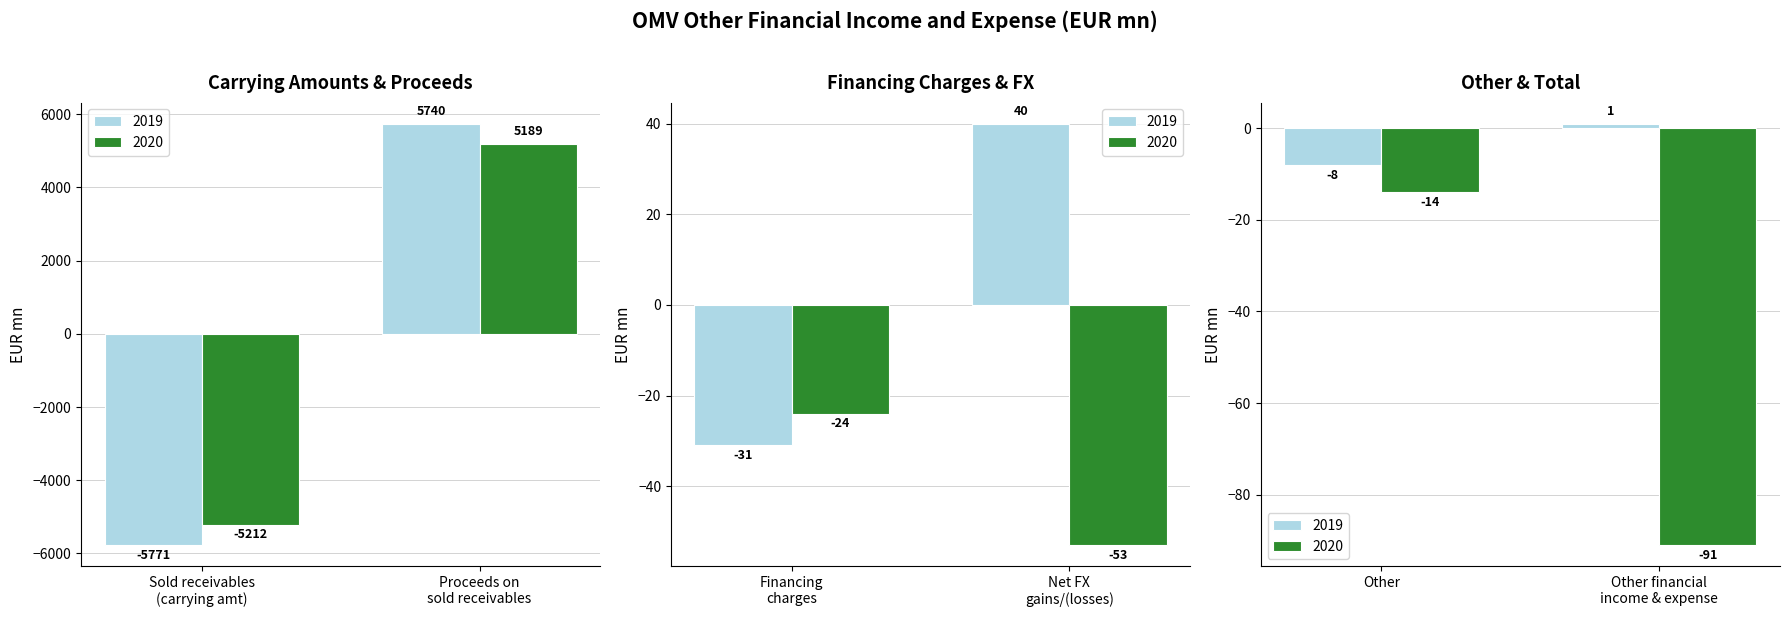

Which category has the highest value in the 2019 series?

Proceeds on sold trade receivables